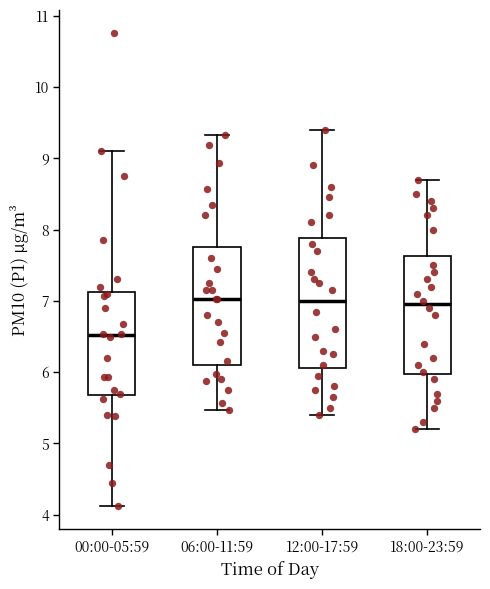

Reading left to right, read every box against the y-axis: the position of its median line, the range the box covers, and the ends of its whiskers. The values are not printed on the chart, so give them approximately, as read against the axis.

00:00-05:59: median 6.5, box 5.7 to 7.1, whiskers 4.1 to 9.1
06:00-11:59: median 7.0, box 6.1 to 7.8, whiskers 5.5 to 9.3
12:00-17:59: median 7.0, box 6.1 to 7.9, whiskers 5.4 to 9.4
18:00-23:59: median 7.0, box 6.0 to 7.6, whiskers 5.2 to 8.7